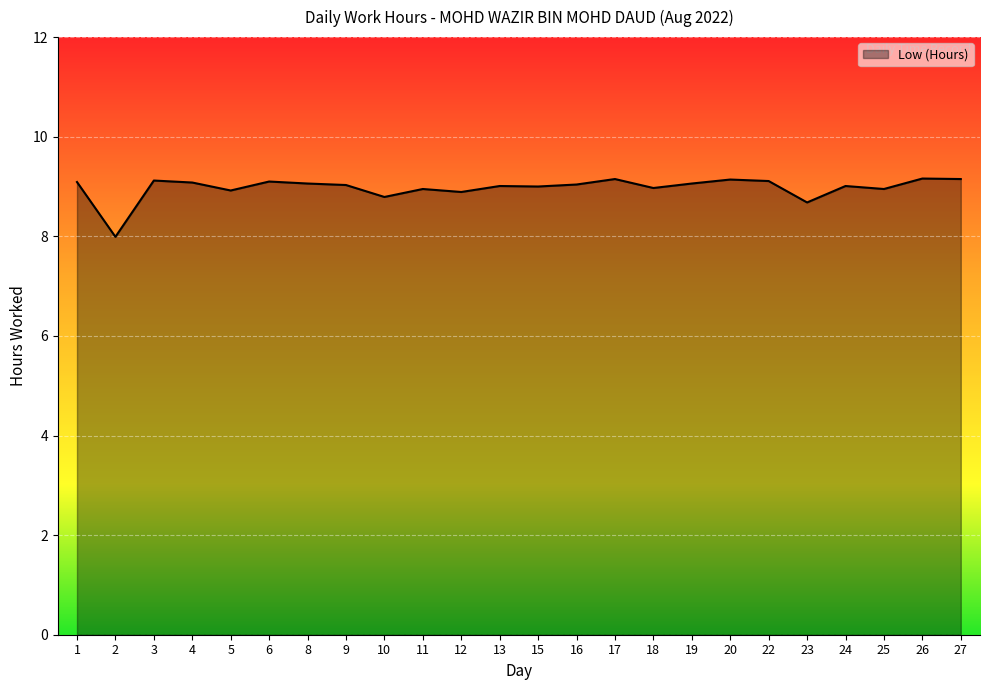

Approximately how many times larger is the value at 5 compared to 17?

1.0